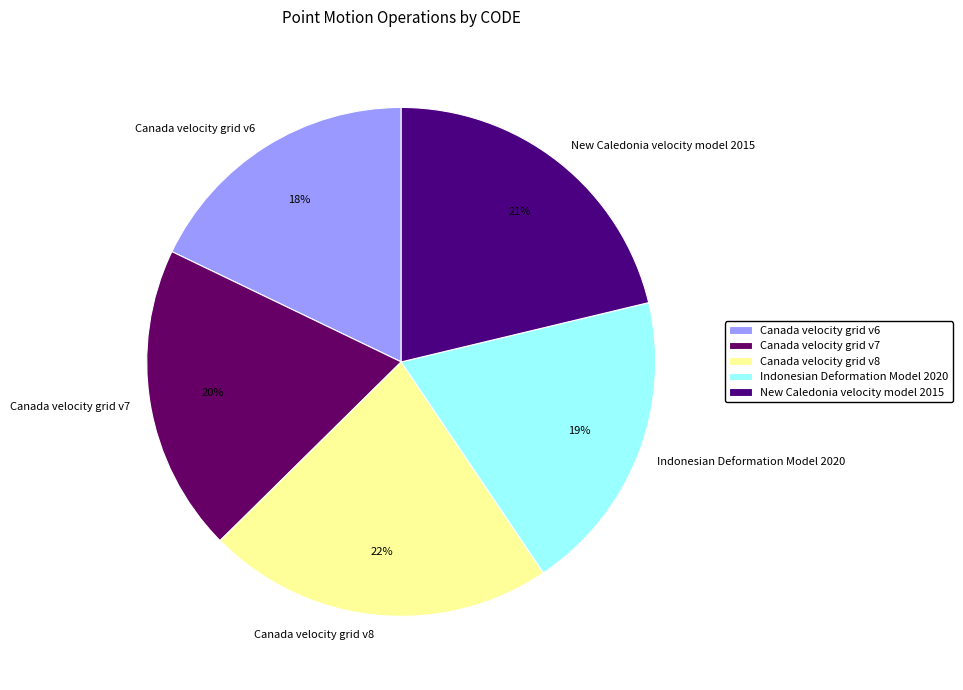

The Canada velocity grid v7 slice represents 11% of the pie. True or false?

False